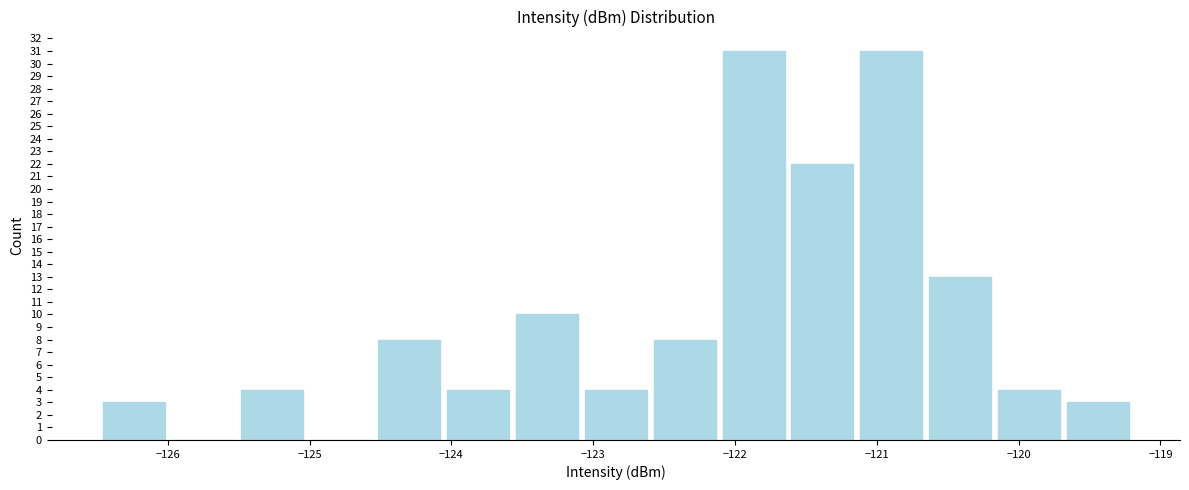

How tall is the bar that spans -123.1 to -122.6 on the x-axis? Neither the bar edges nor the heights are printed on the chart, so give them approximately, as read against the axes.

4